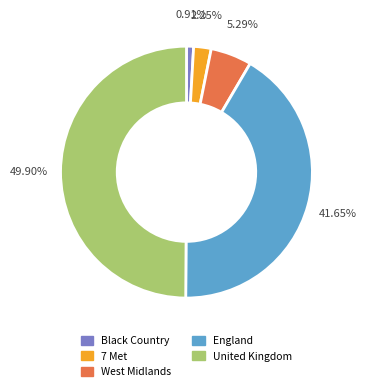

The Black Country slice represents 11% of the pie. True or false?

False